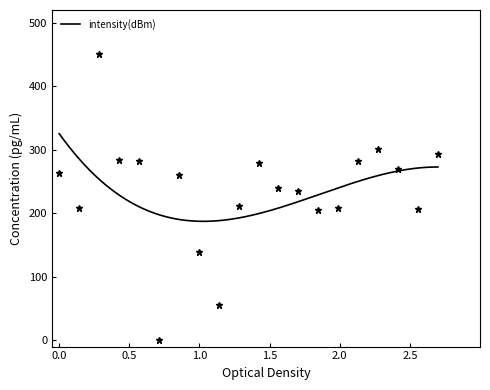

List the labels in order of value, smallest first.

10, 16, 14, 26, 36, 28, 2, 18, 24, 22, 12, 0, 34, 20, 8, 30, 6, 38, 32, 4